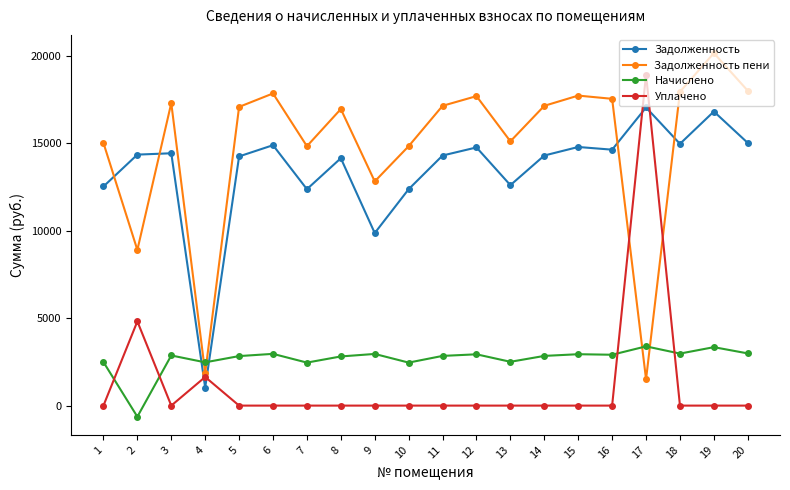

What is the smallest value displayed?

-635.6